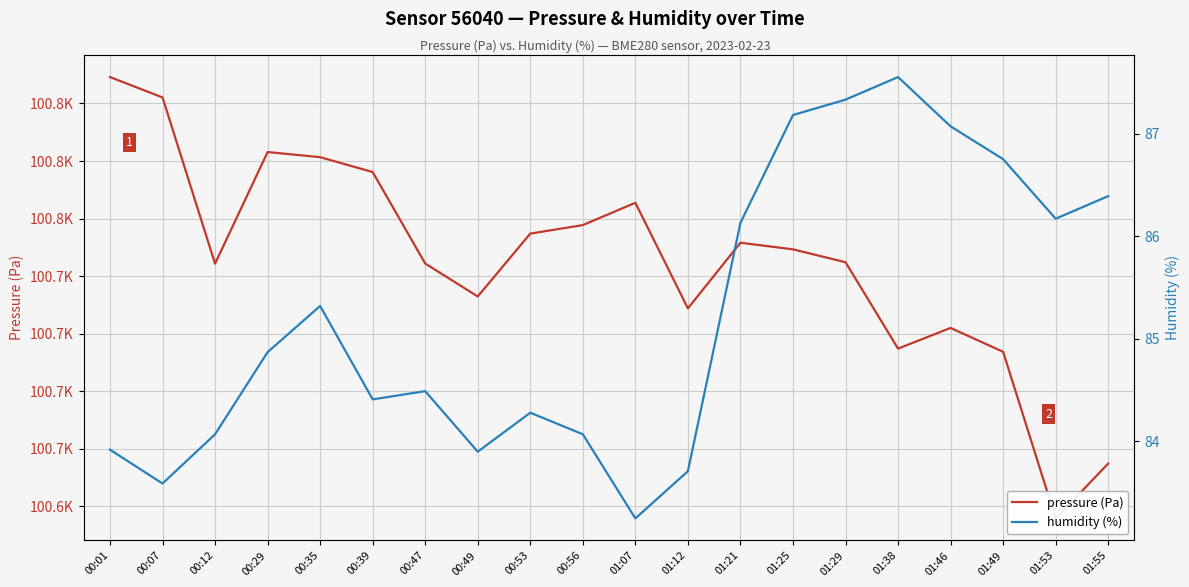

True or false: humidity and pressure cross at least once.

False